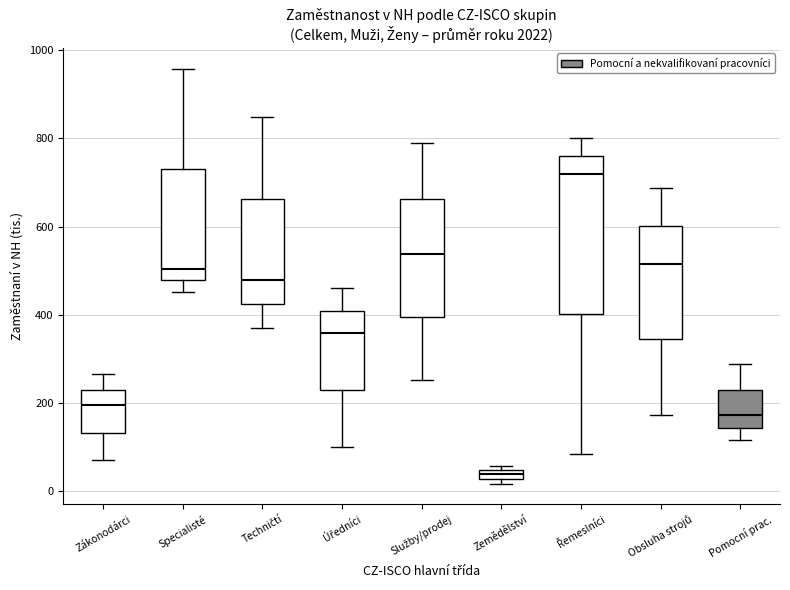

Which box is the tallest, from its lower edge to its upper edge?

Řemeslníci